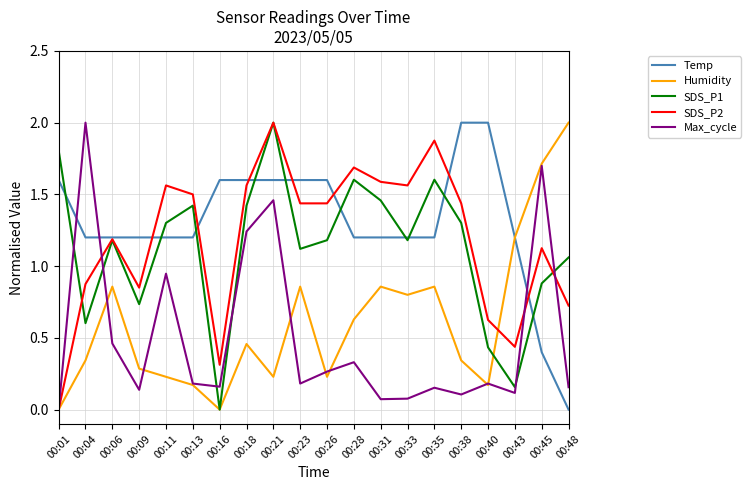

After their last crossing, which series has the higher values: Max_cycle or Temp?

Max_cycle